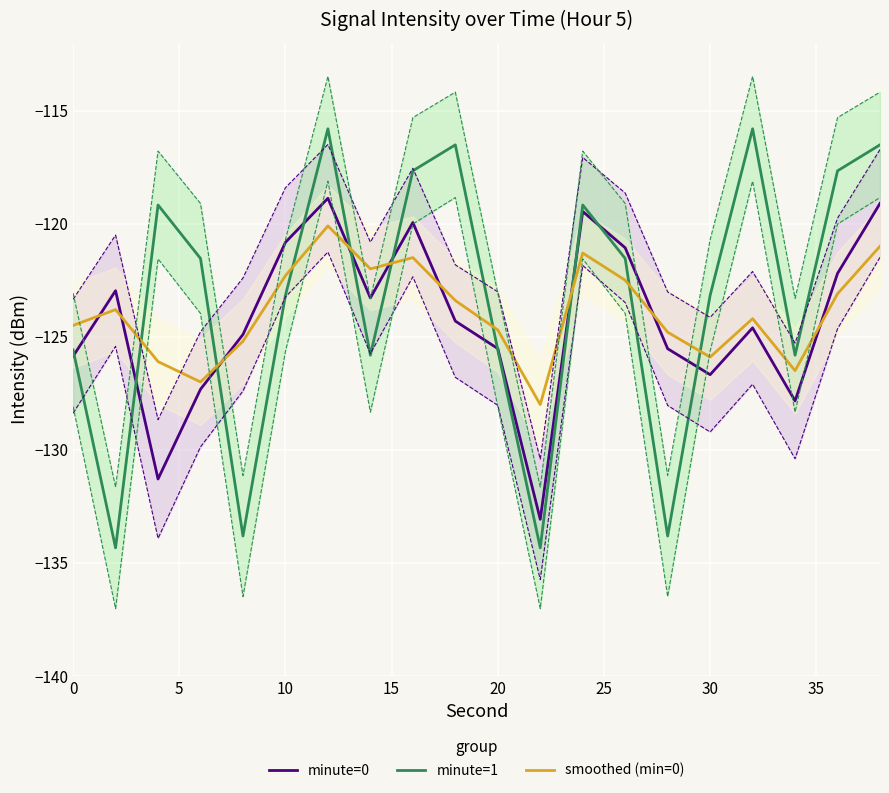

After their last crossing, which series has the higher values: minute=0 or smoothed (min=0)?

minute=0